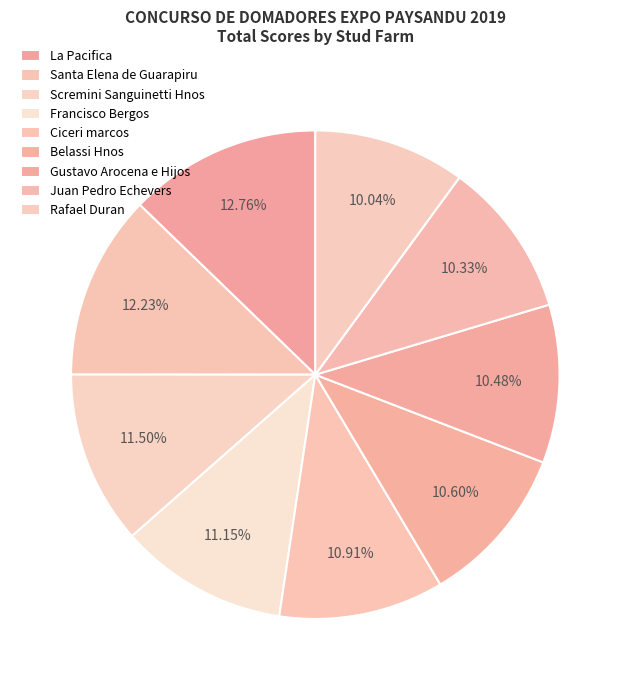

The Gustavo Arocena e Hijos slice represents 10% of the pie. True or false?

True